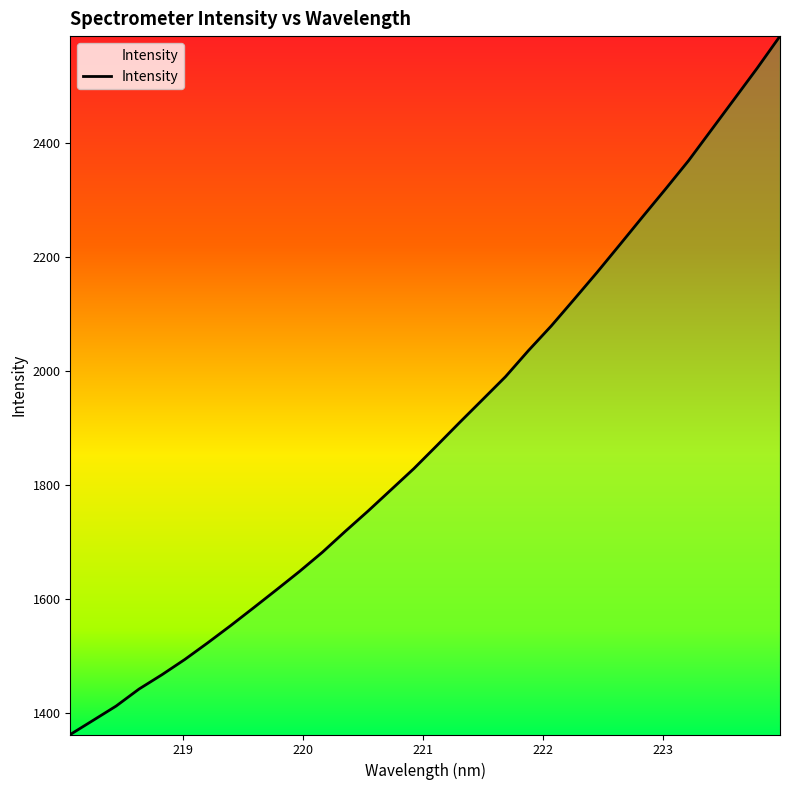

True or false: there are more than 1 points higher than both neighbors.

False